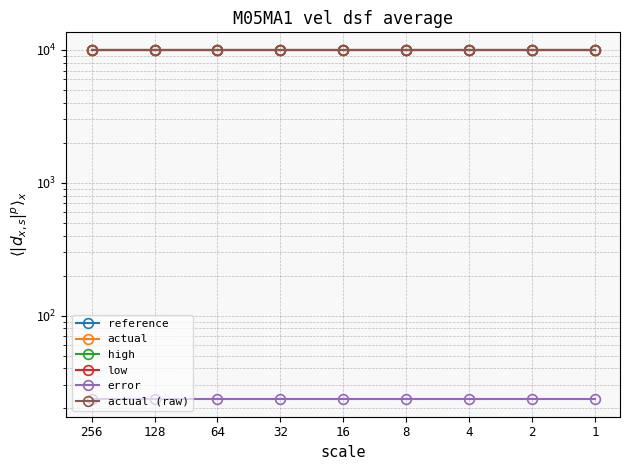

What is the total value across all series at 16?

49916.6